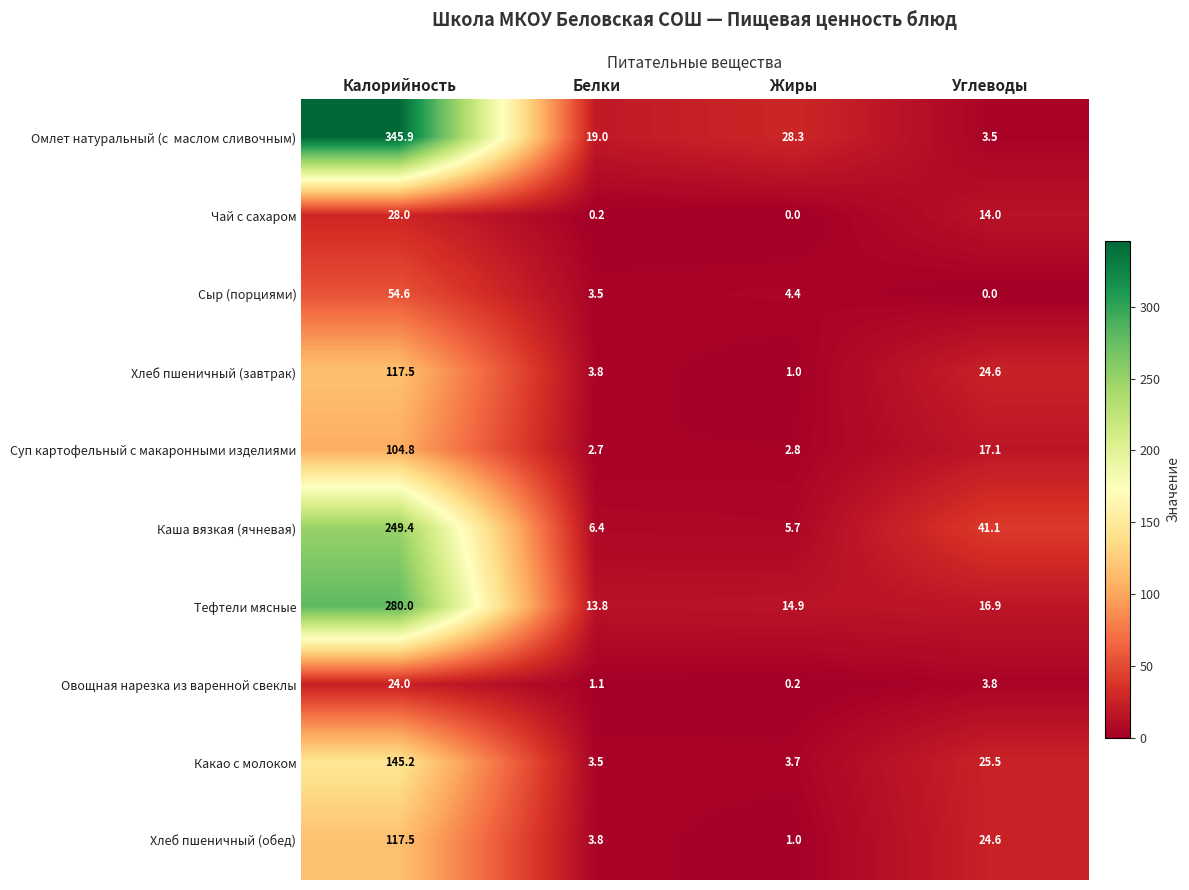

What is the maximum value shown in the chart?

345.9